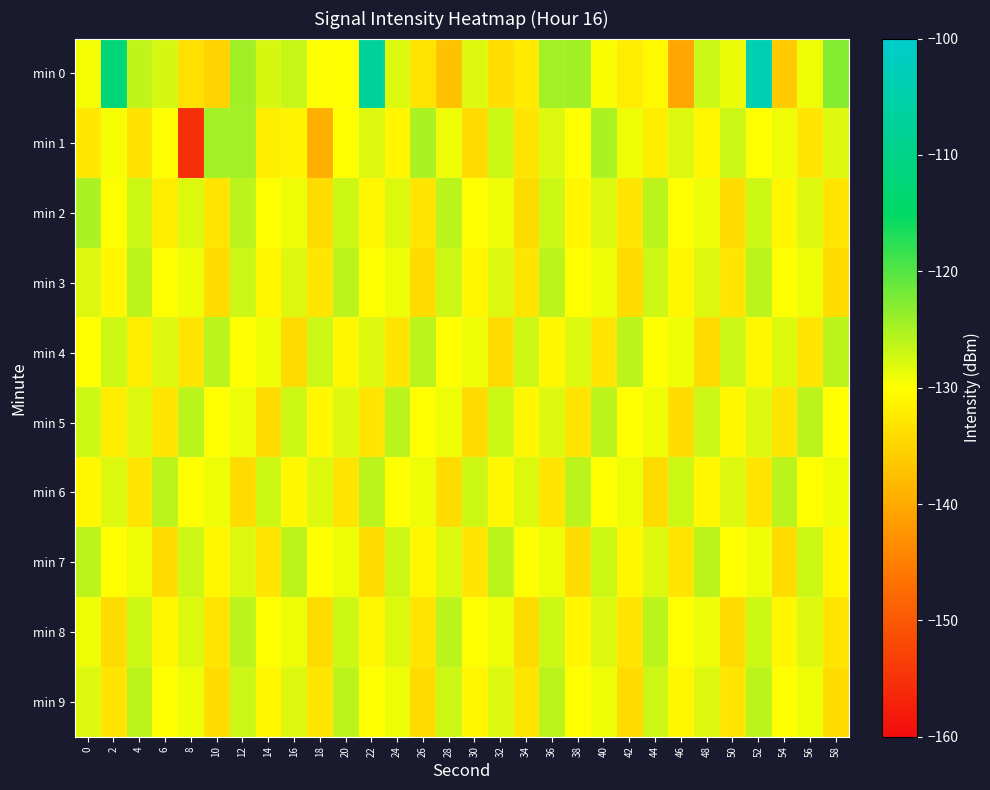

At which category is the sum across all series the highest?

52